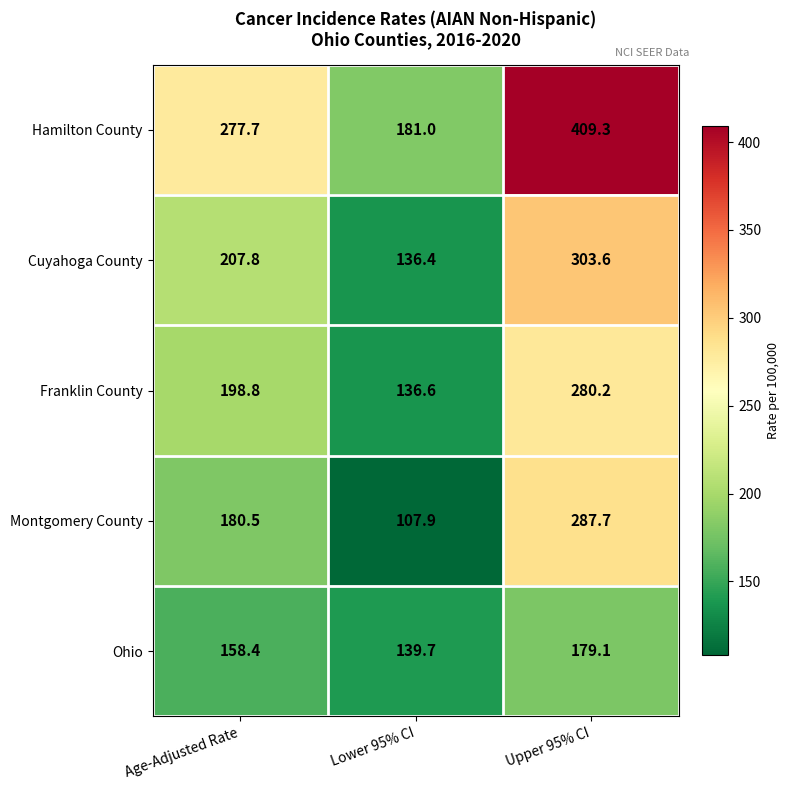

What is the smallest value displayed?

107.9